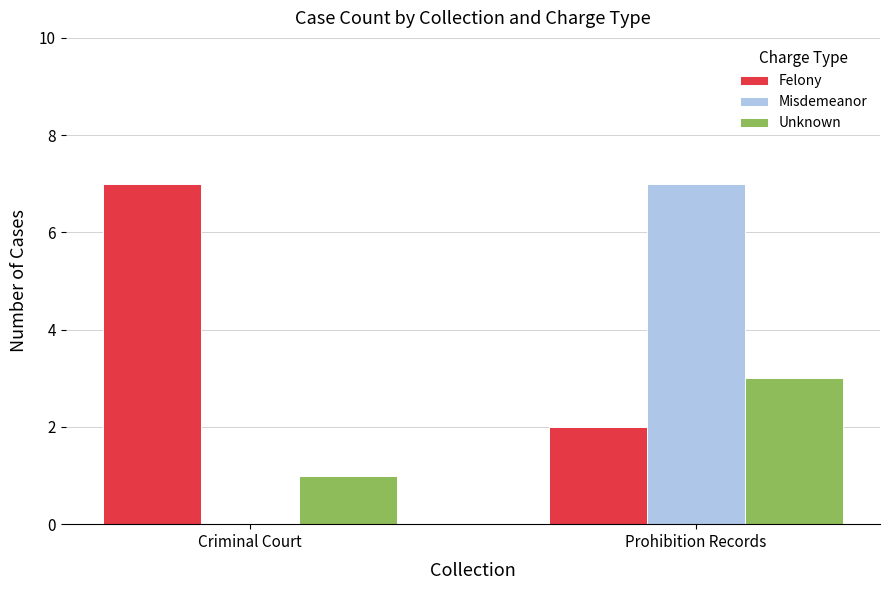

What is the sum of all Felony values?

9